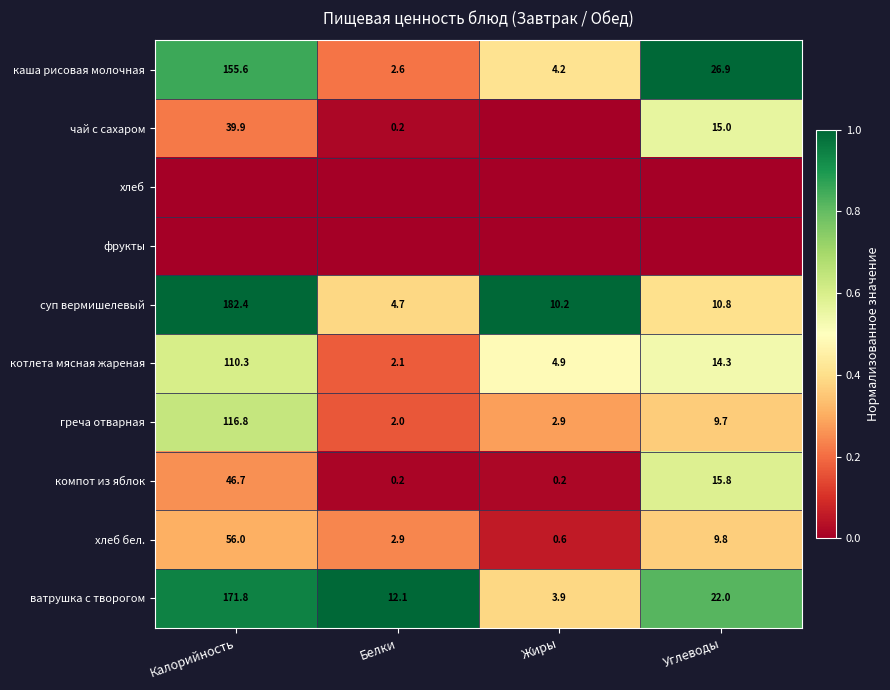

Which has a higher value, Белки or Калорийность?

Калорийность